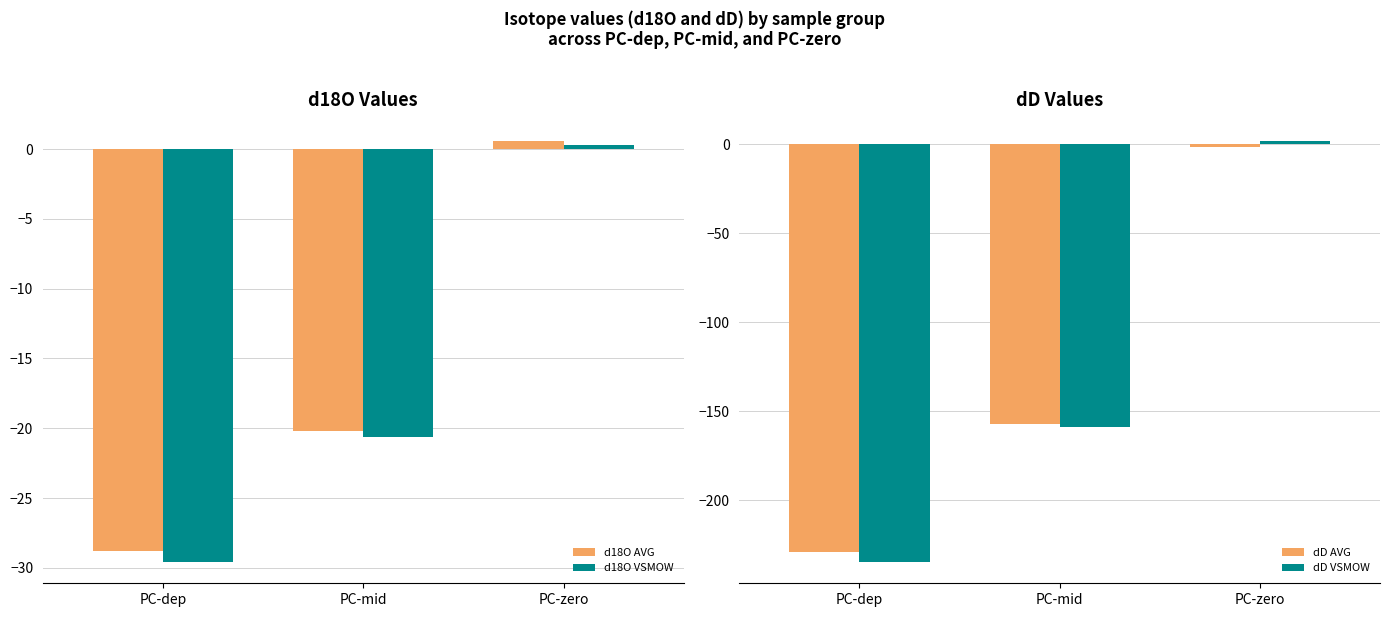

What is the difference between the highest and lowest values at PC-mid?

138.8